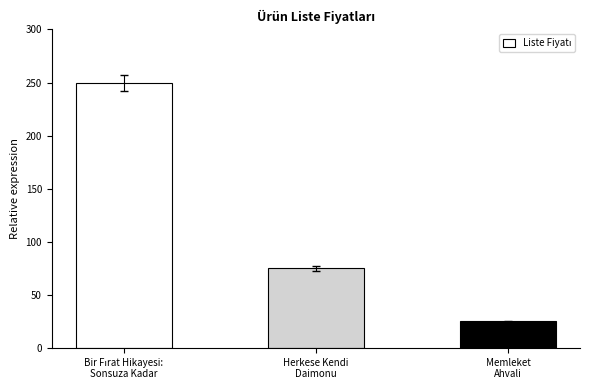

Reading left to right, what are all the values shown in this chart?

250	75	25